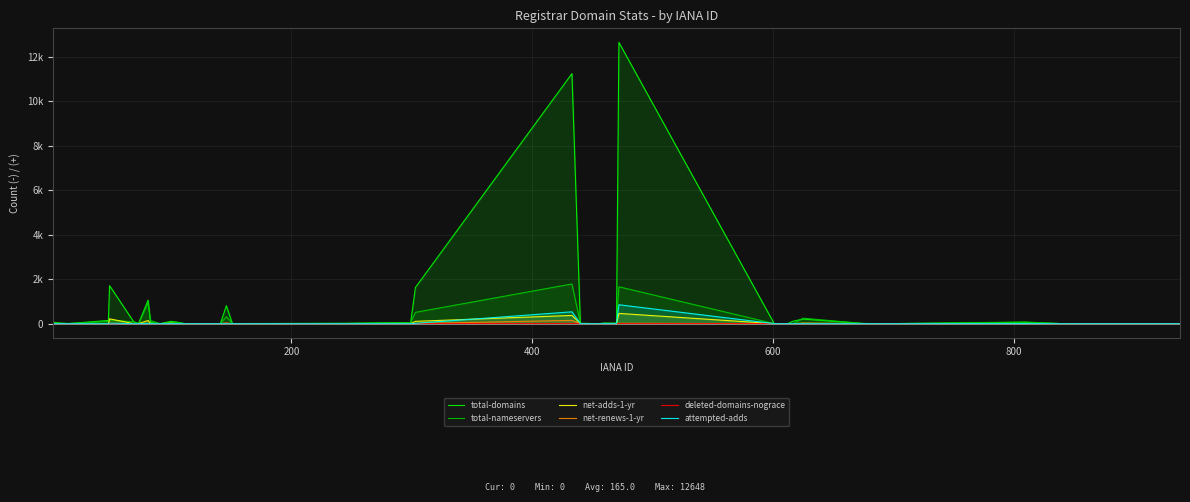

True or false: total-nameservers and net-adds-1-yr cross at least once.

True